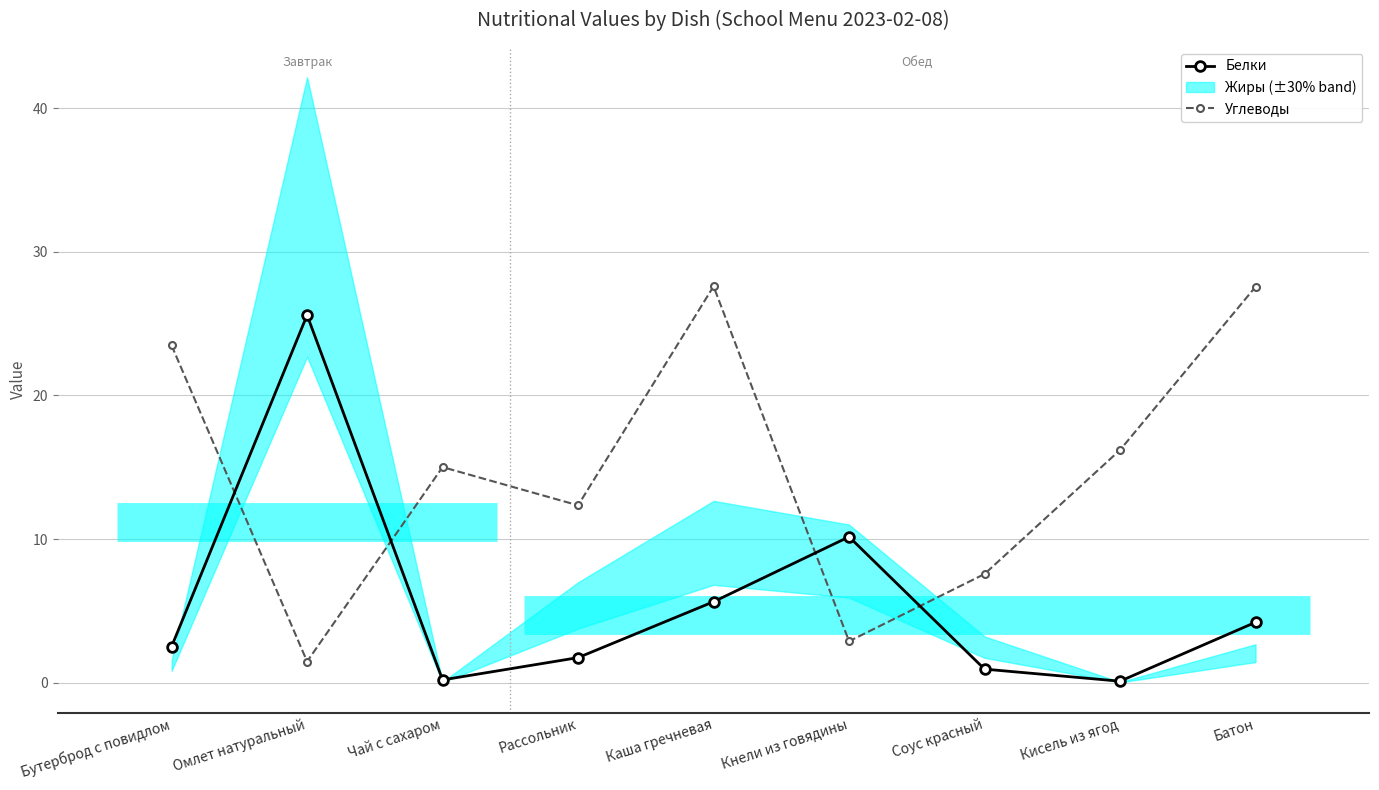

What is the sum of the Углеводы values at Омлет натуральный and Бутерброд с повидлом?

25.0